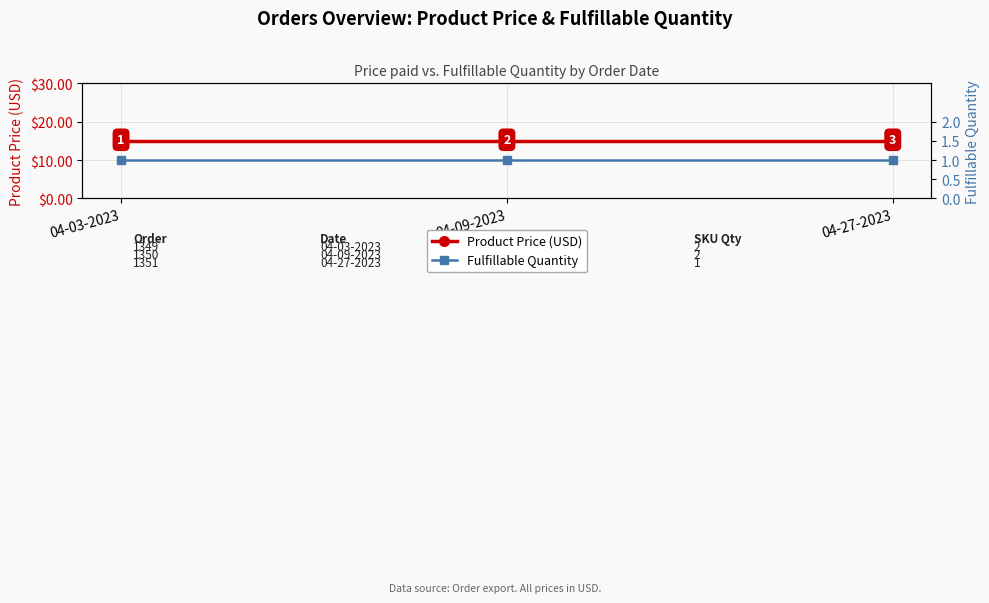

At which category is the sum across all series the highest?

04-03-2023